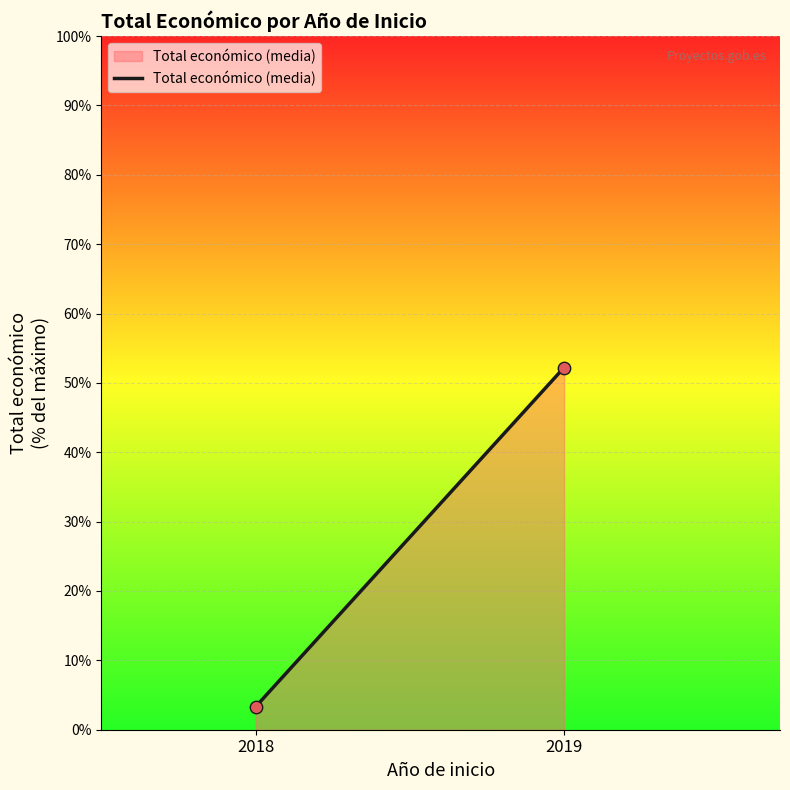

What Y value in the scatter plot is closest to 27?

3.3